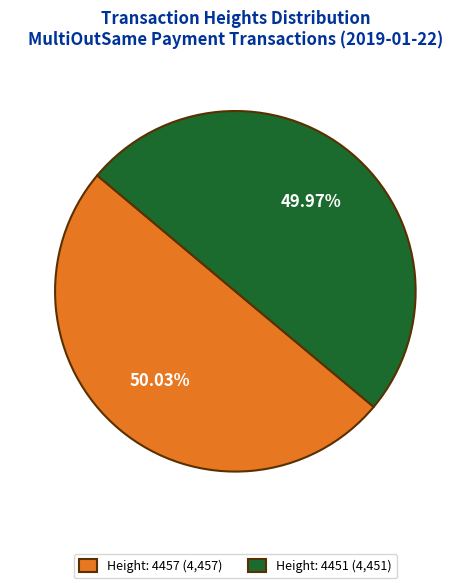

Is the sum of Height: 4451 (4,451) and Height: 4457 (4,457) greater than half?

Yes